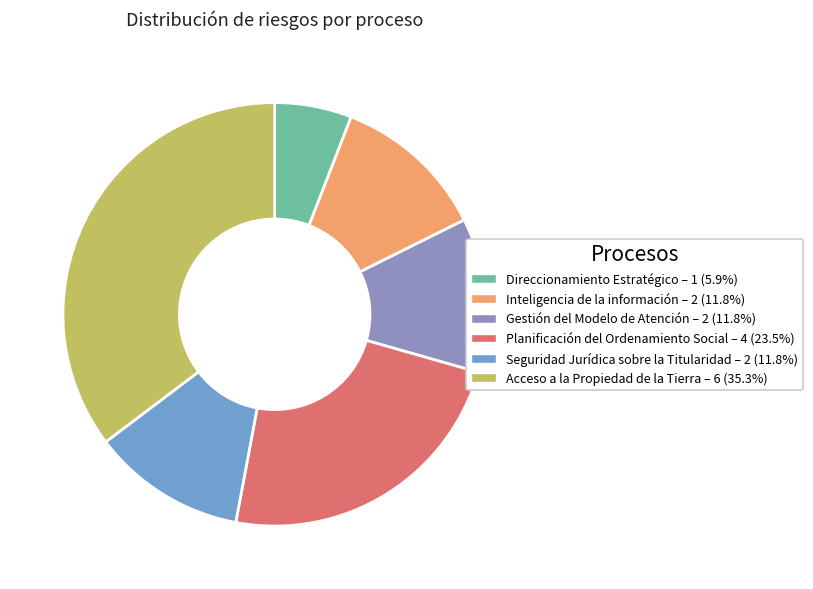

How many slices are in this pie chart?

6